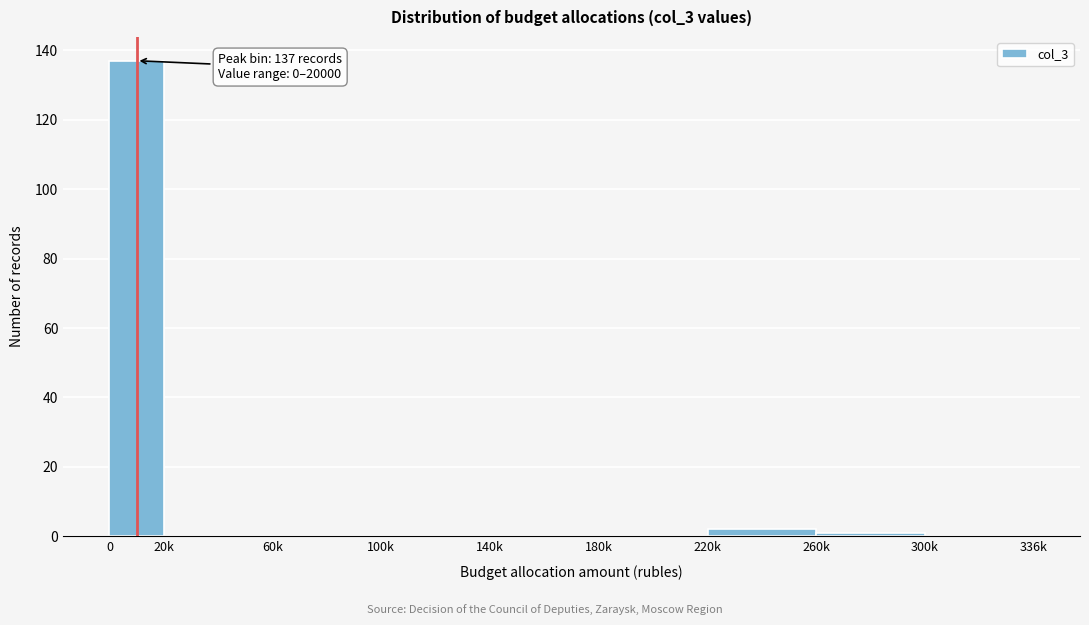

Reading right to left, list all the values displayed in this chart.

300k=0	260k=1	220k=2	180k=0	140k=0	100k=0	60k=0	20k=0	0=137